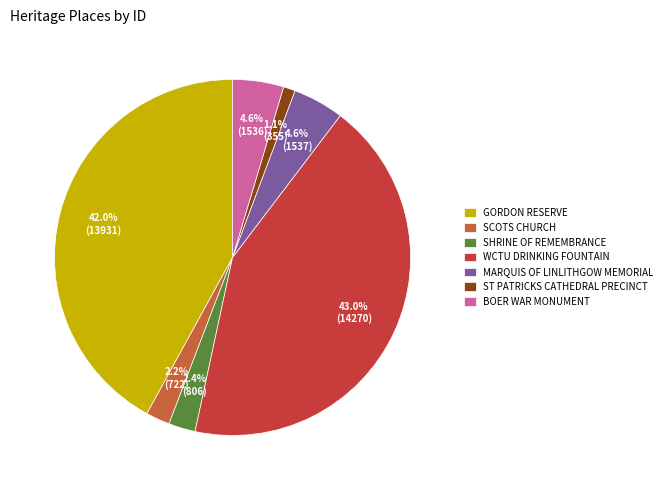

Count the number of slices in the pie.

7